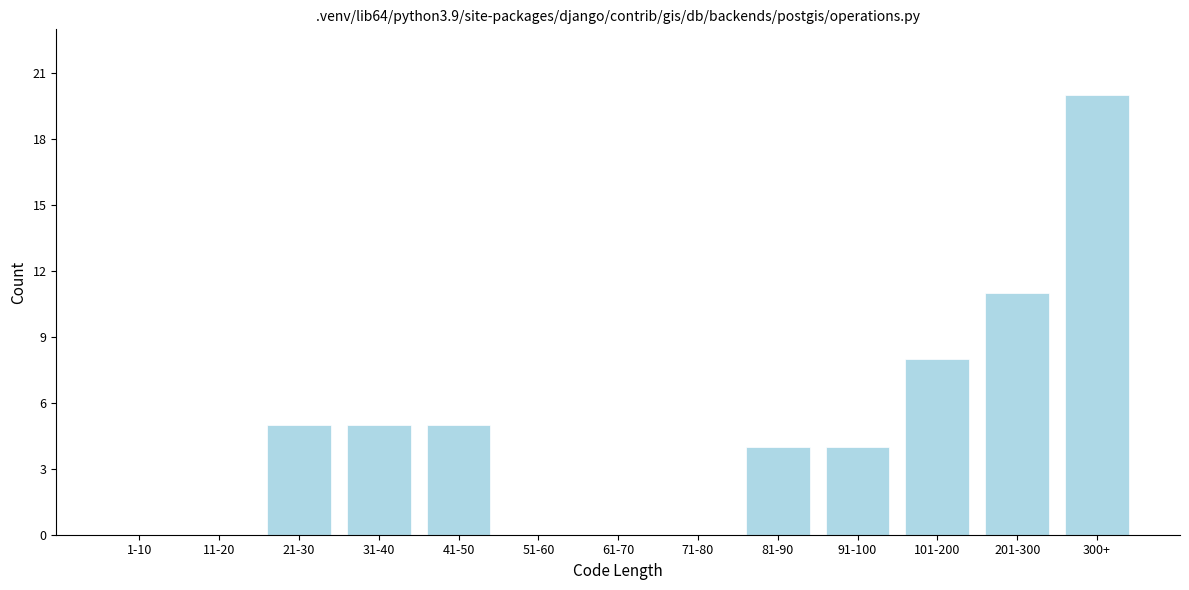

Reading right to left, what are all the values shown in this chart?

300+=20	201-300=11	101-200=8	91-100=4	81-90=4	71-80=0	61-70=0	51-60=0	41-50=5	31-40=5	21-30=5	11-20=0	1-10=0